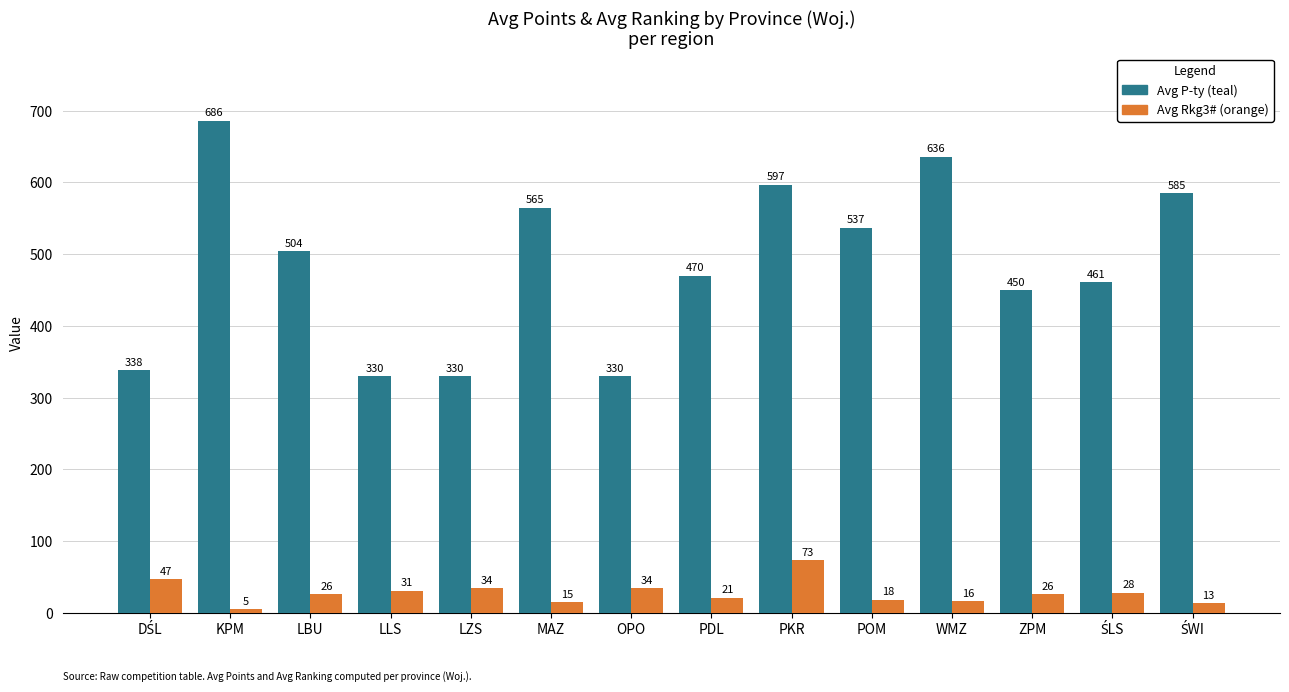

How many bars are there in total?

28